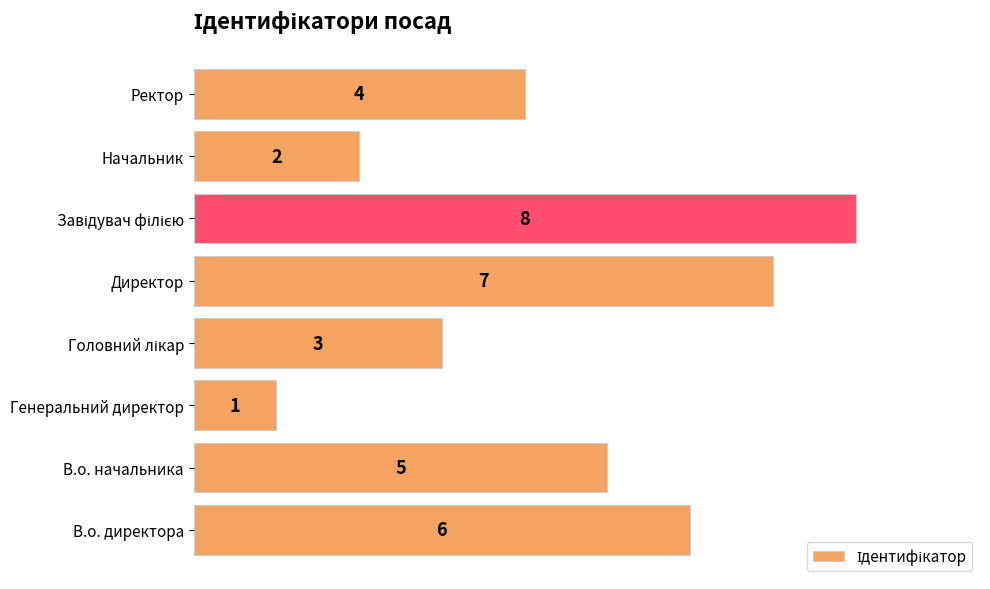

The chart shows a value of 4 at Ректор. True or false?

True